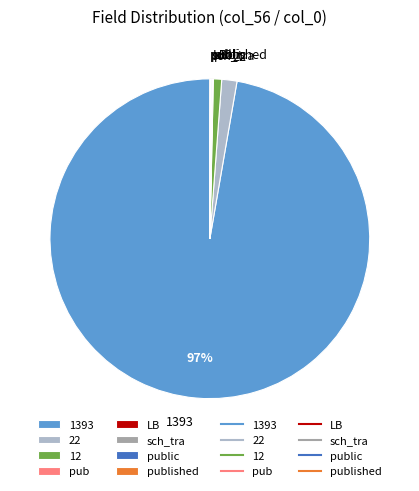

Is there a majority slice in this chart?

Yes